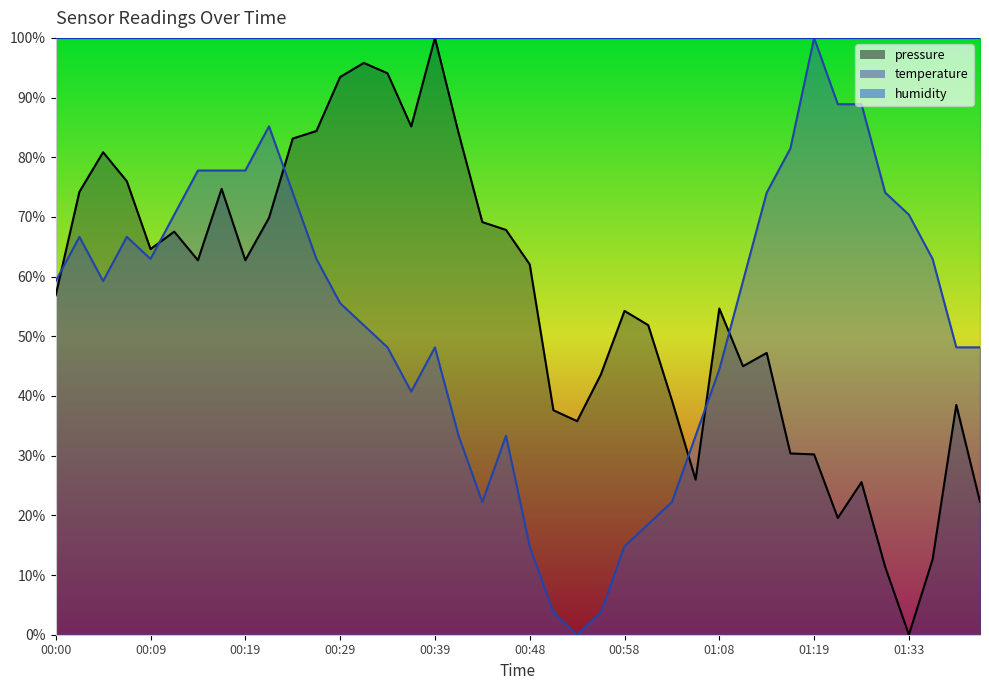

What is the sum of the temperature values at 00:19 and 00:44?

100.0